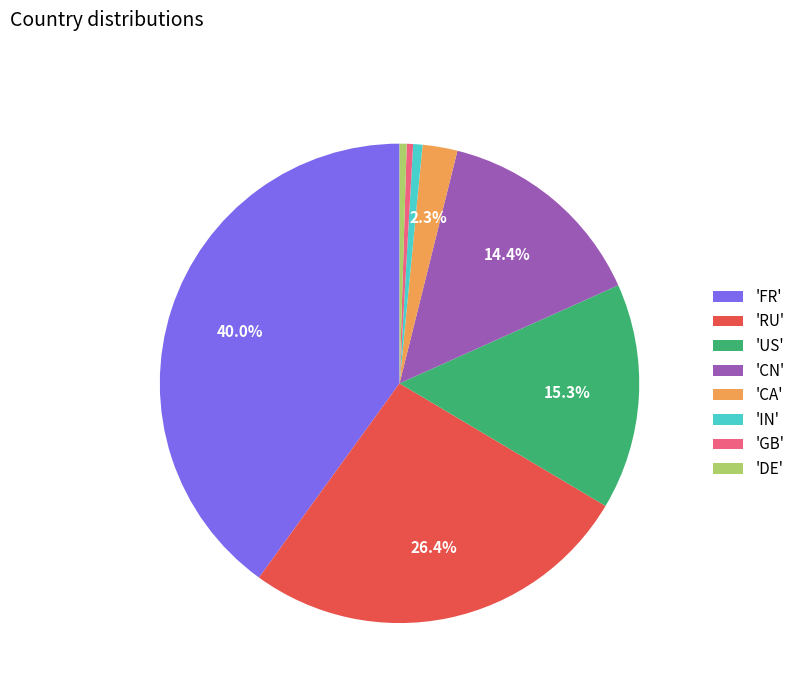

Does 'FR' account for over 50% of the chart?

No